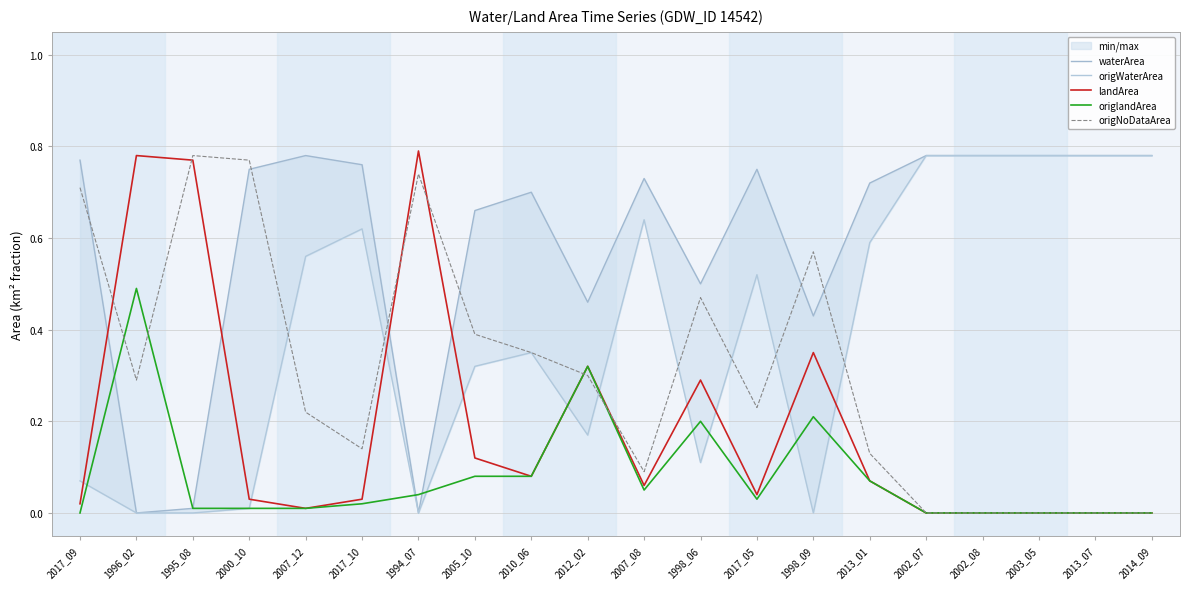

What is the difference between the second highest and second lowest values in the waterArea series?

0.8